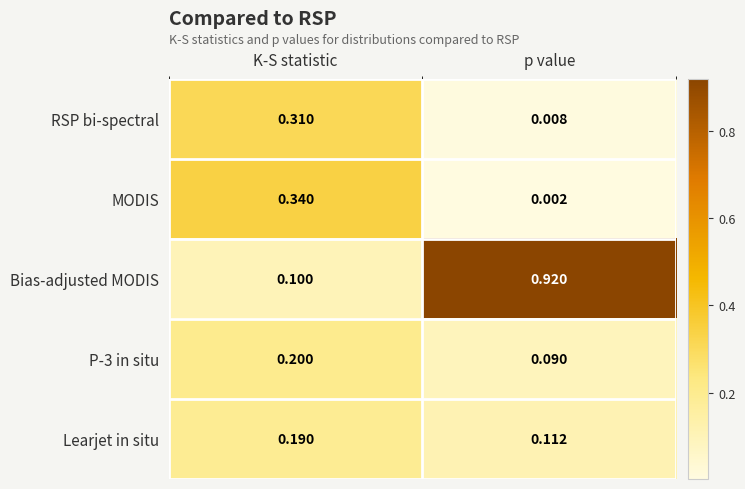

At p value, list the series in order from smallest to largest.

MODIS, RSP bi-spectral, P-3 in situ, Learjet in situ, Bias-adjusted MODIS